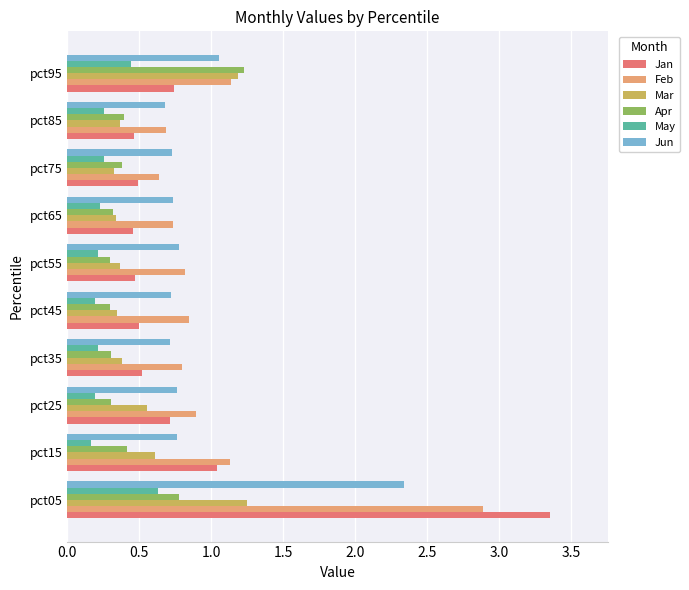

At which category does the chart reach its peak across all series?

pct05